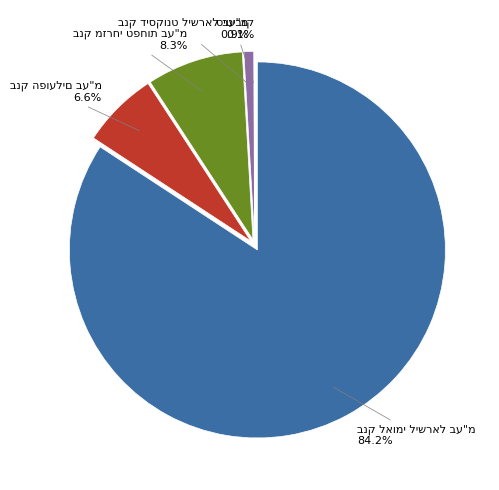

Do בנק מזרחי טפחות בע"מ and בנק הפועלים בע"מ together represent more than half of the pie?

No